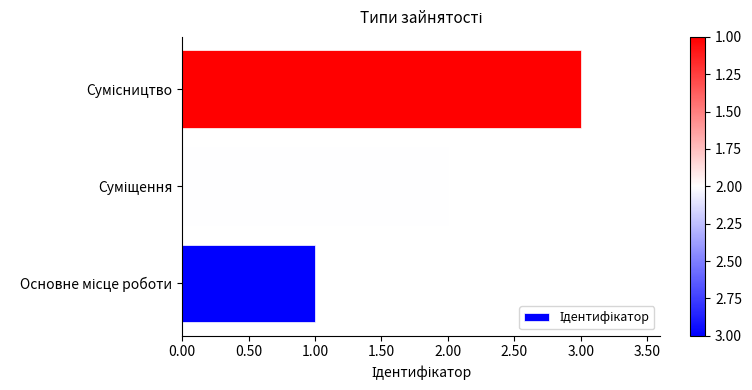

What is the greatest value displayed?

3